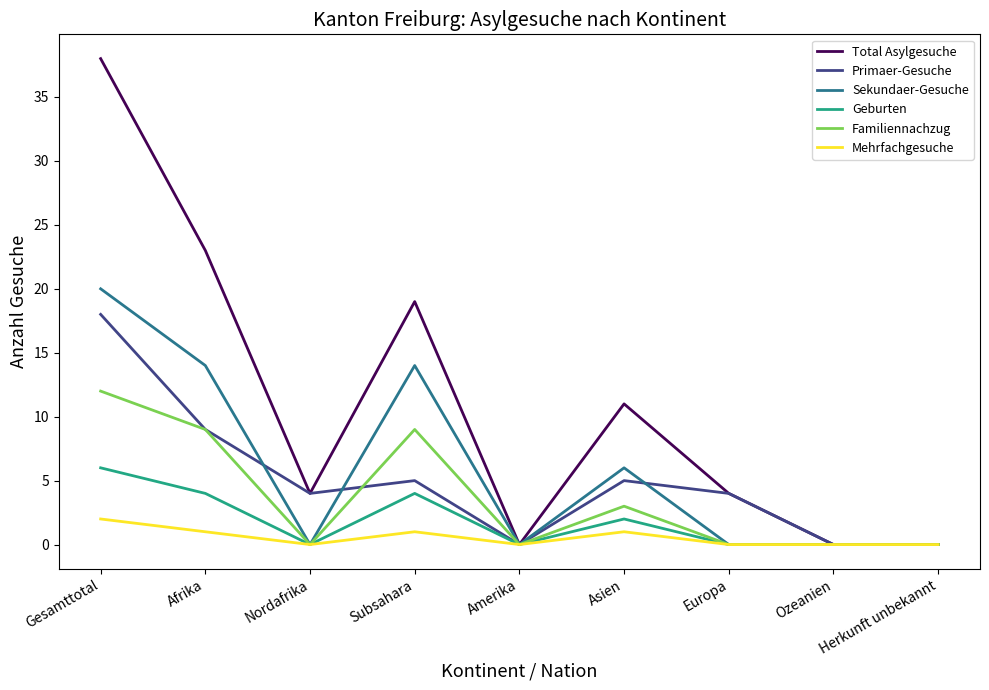

Where is Primaer-Gesuche nearest to the value 9?

Afrika